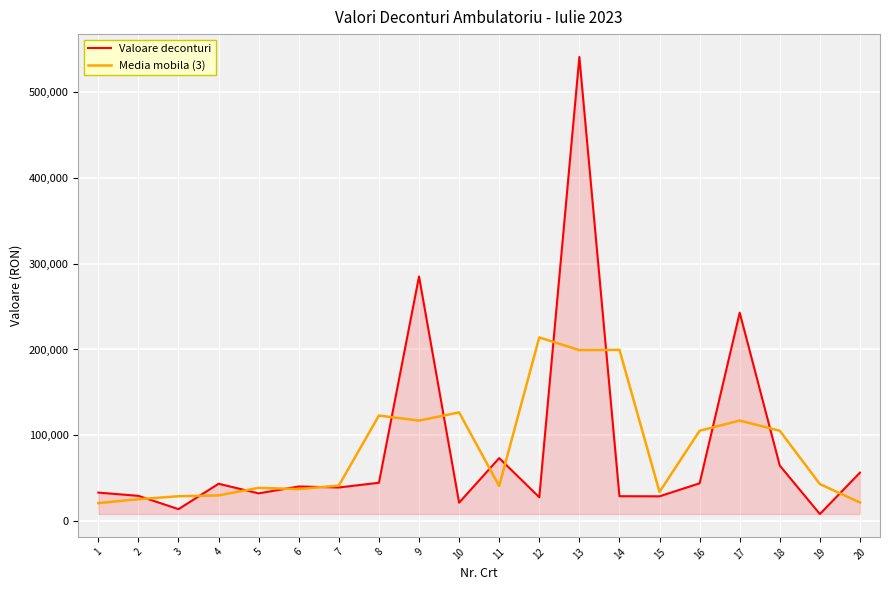

What is the spread (max minus min) of values at 14?

170779.2